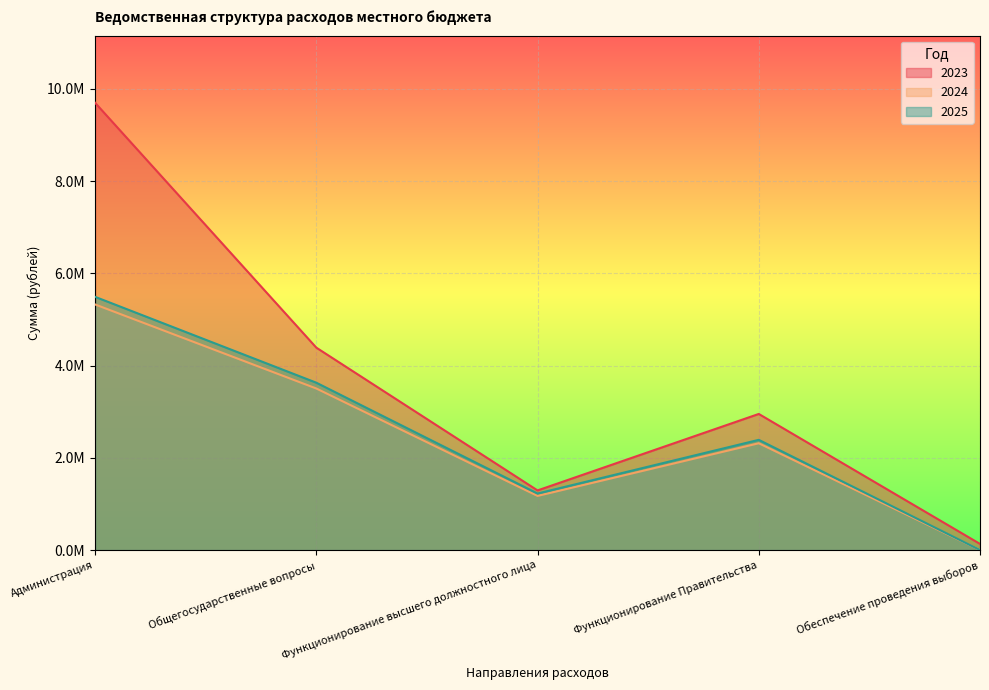

Between Администрация and Обеспечение проведения выборов, which series saw the biggest shift?

2023